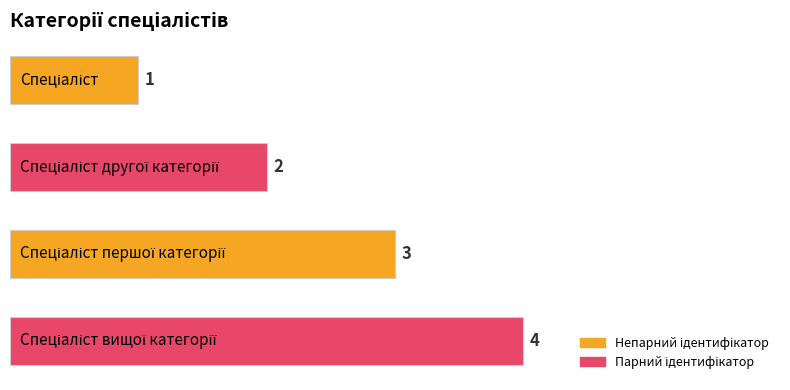

What is the maximum value shown in the chart?

4